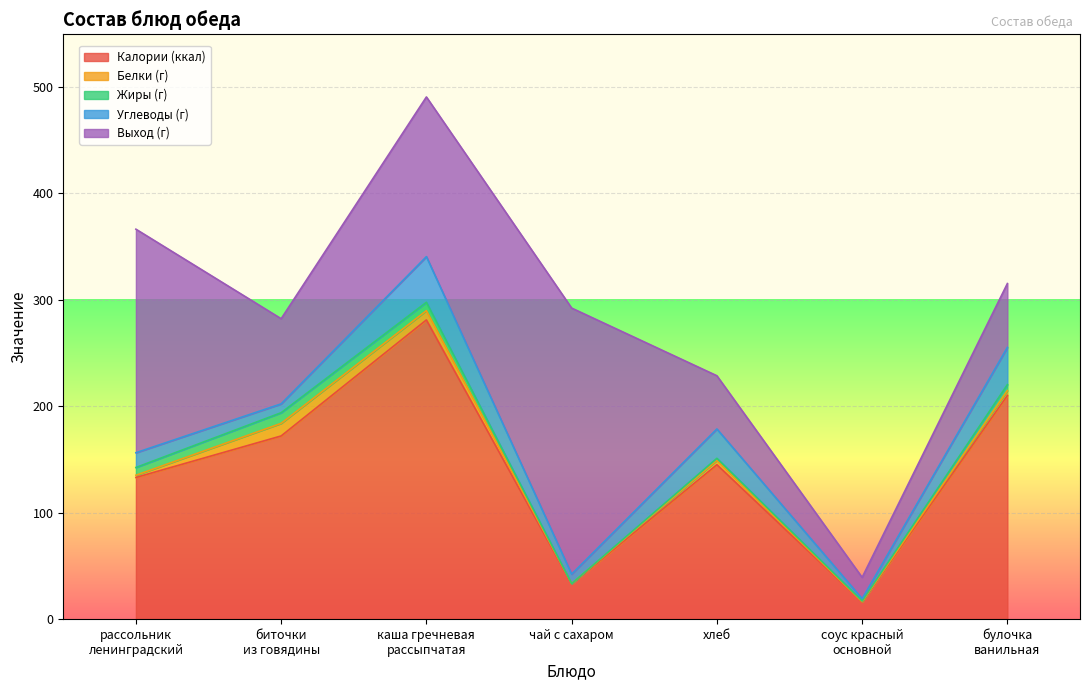

Rank the categories by Белки (г) value from lowest to highest.

чай с сахаром, соус красный
основной, рассольник
ленинградский, хлеб, булочка
ванильная, каша гречневая
рассыпчатая, биточки
из говядины